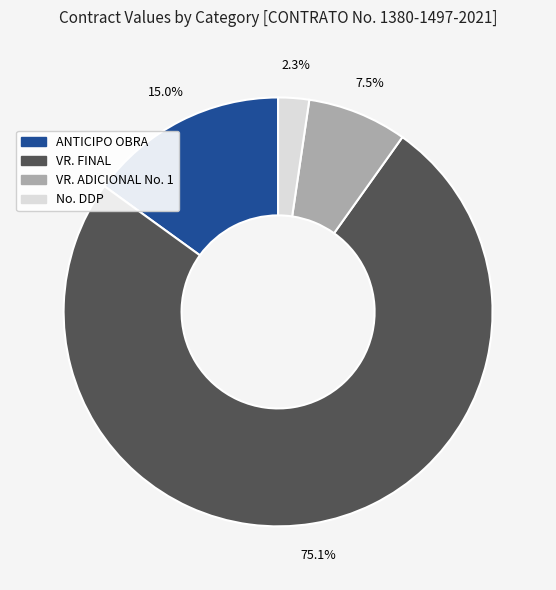

To the nearest percent, what is the average slice percentage?

25%